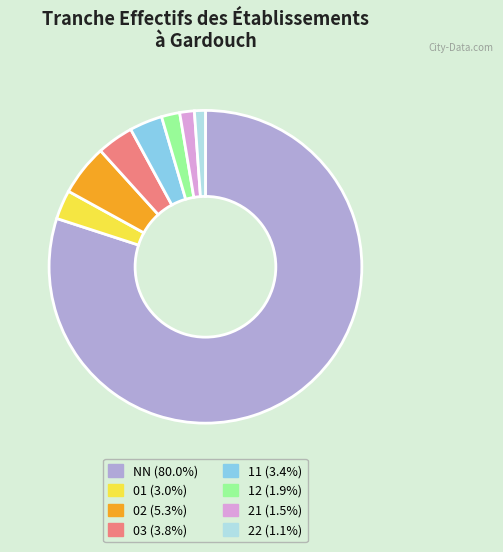

Does any single category account for the majority?

Yes